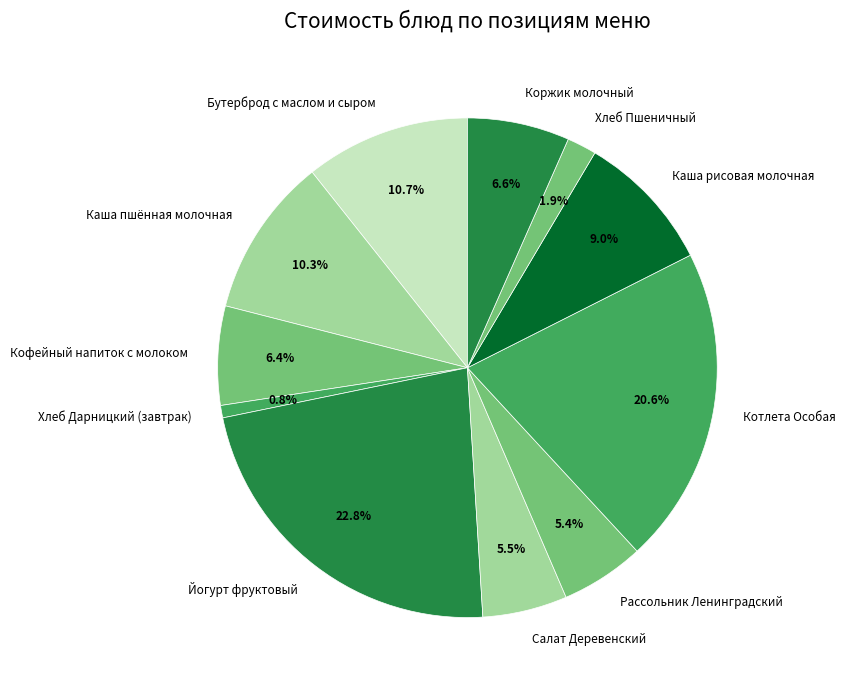

Does Рассольник Ленинградский account for over 50% of the chart?

No